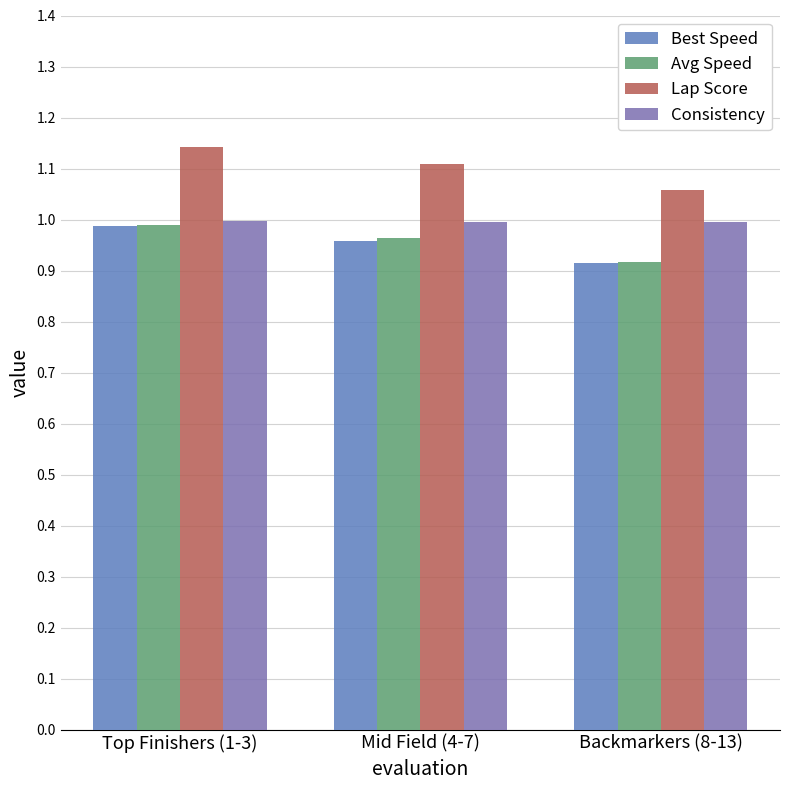

Is the value of Consistency at Top Finishers (1-3) greater than the value of Lap Score at Top Finishers (1-3)?

No